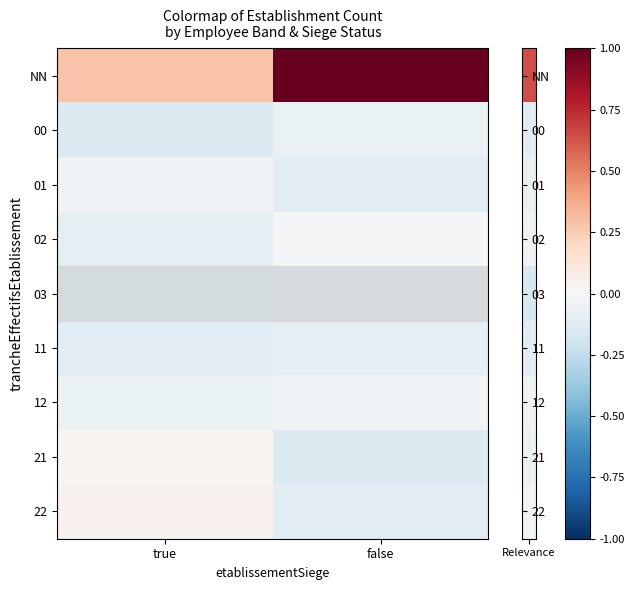

Reading left to right, list all the values displayed in this chart.

NN: true=0.3	false=1.0
00: true=-0.1	false=-0.1
01: true=-0.0	false=-0.1
02: true=-0.1	false=-0.0
03: true=-0.2	false=-0.1
11: true=-0.1	false=-0.1
12: true=-0.1	false=-0.0
21: true=0.0	false=-0.1
22: true=0.0	false=-0.1